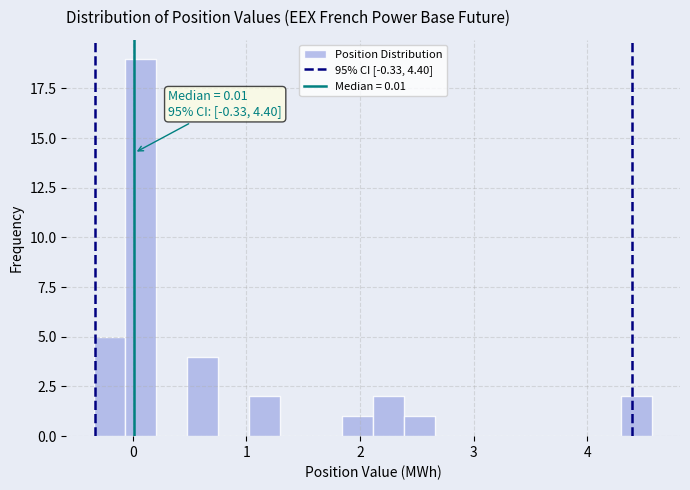

Around what value on the x-axis is the tallest bar? Give the approximate position of its centre, as read against the axis.

0.1